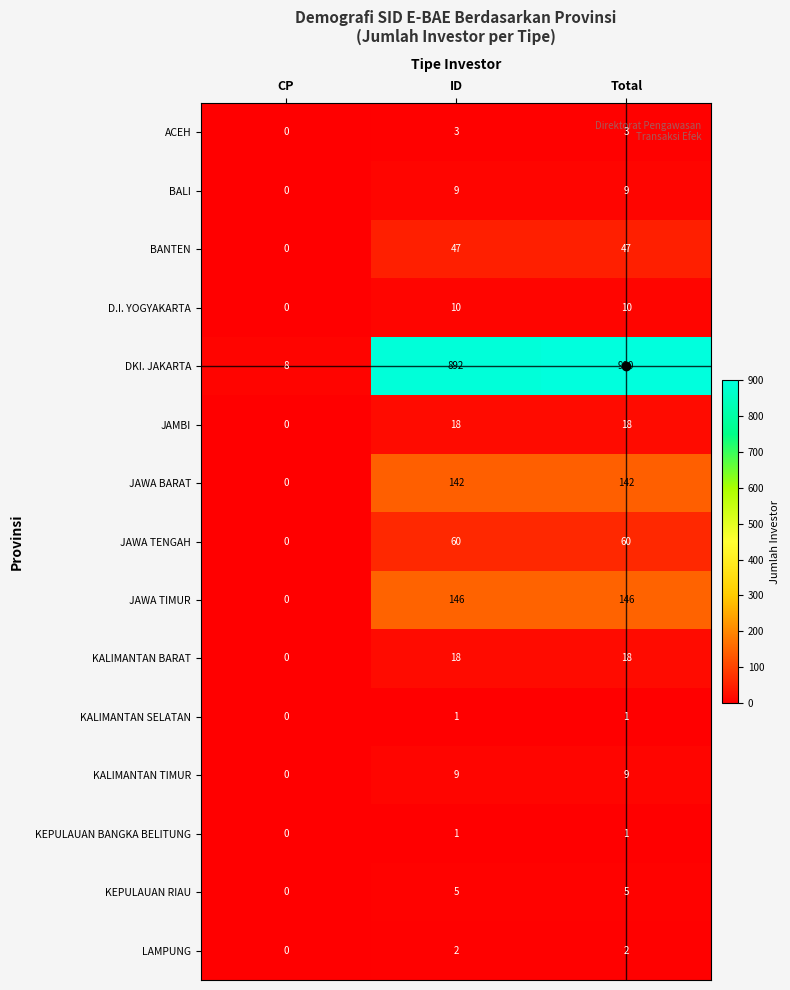

What is the maximum value shown in the chart?

900